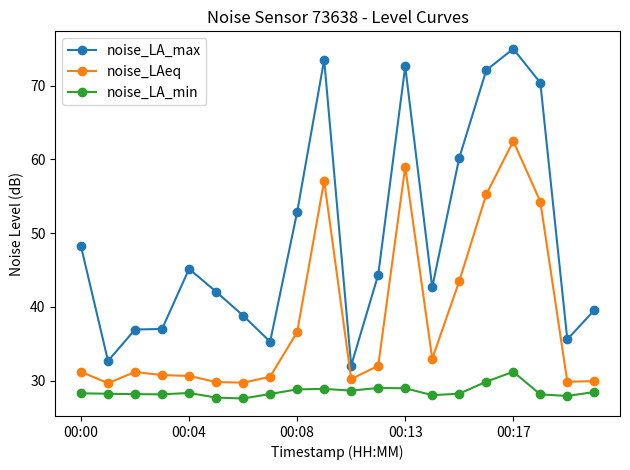

Which series has the largest range (max minus min)?

noise_LA_max